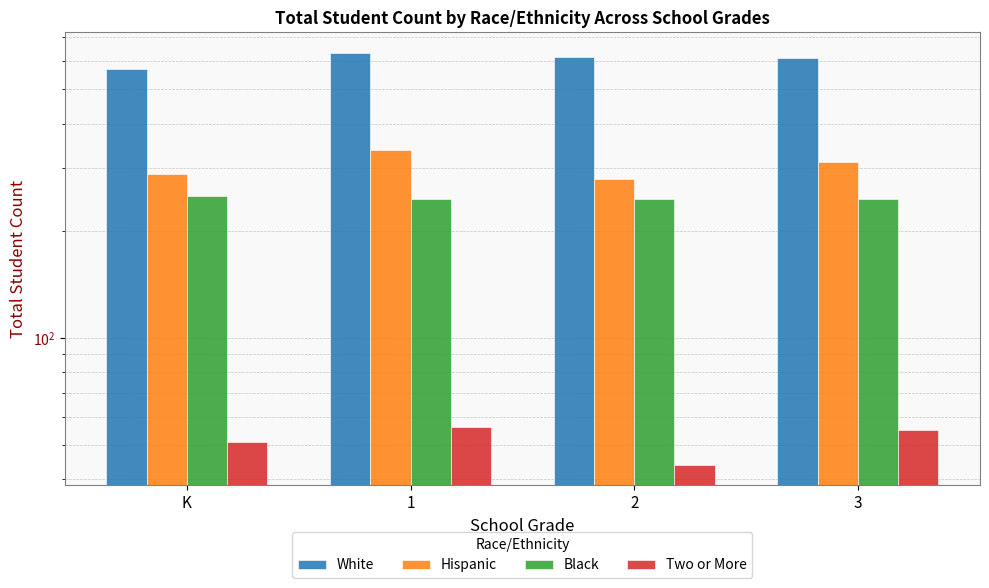

List the series in order of their peak value, highest first.

White, Hispanic, Black, Two or More